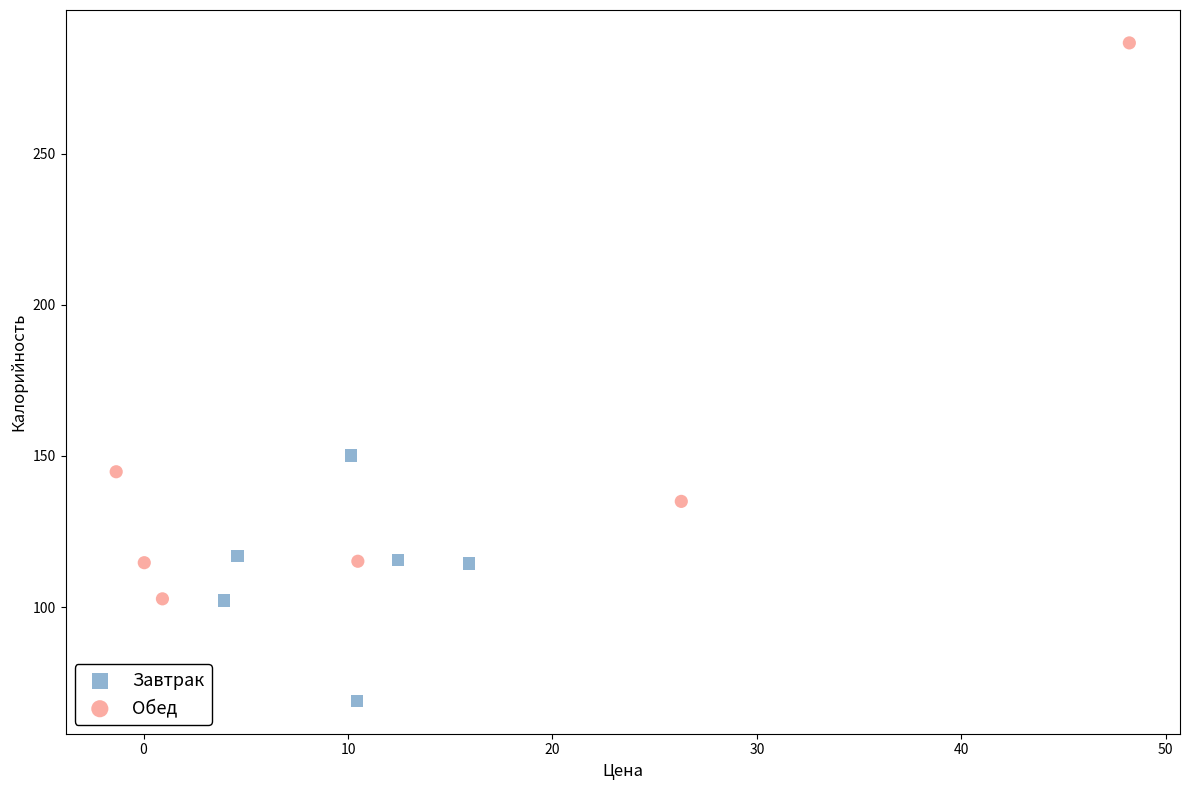

Which series contains the highest Y value?

Обед